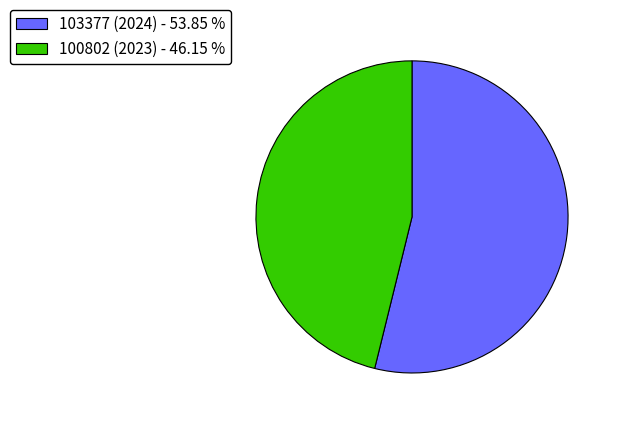

Between 103377 (2024) - 53.85 % and 100802 (2023) - 46.15 %, which is larger?

103377 (2024) - 53.85 %